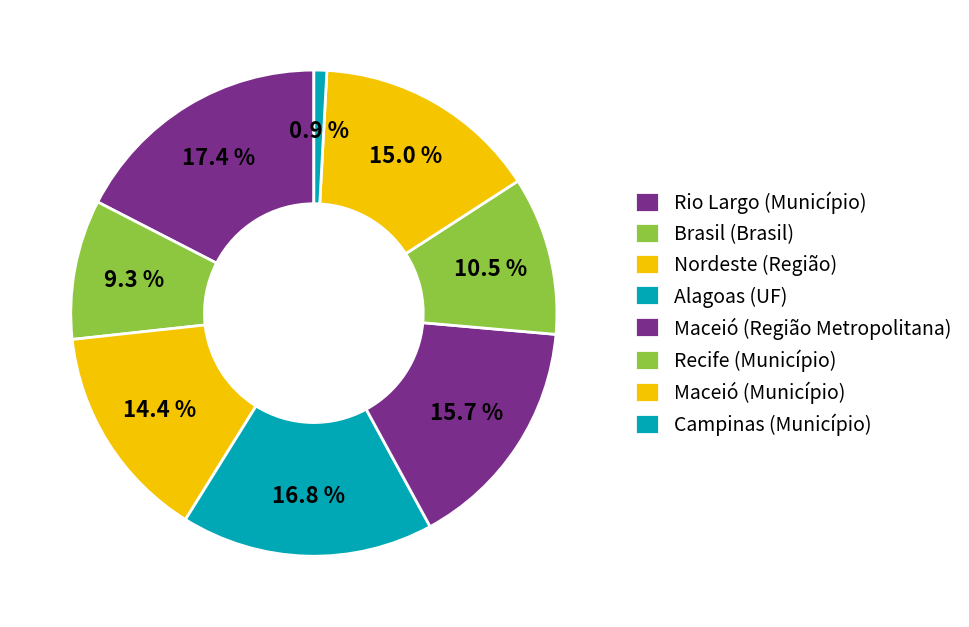

To the nearest percent, what is the difference between the Brasil (Brasil) and Maceió (Município) slice percentages?

6%